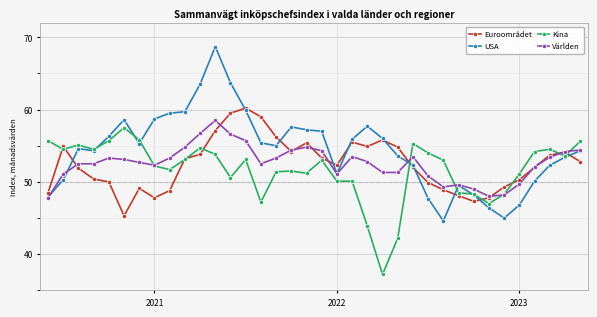

Which series has the largest total across all categories?

USA